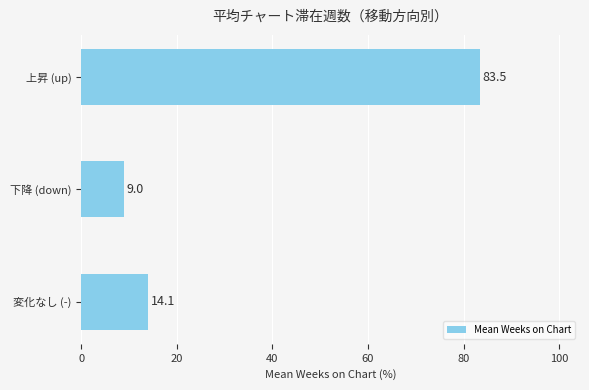

How many data points are less than 14?

1